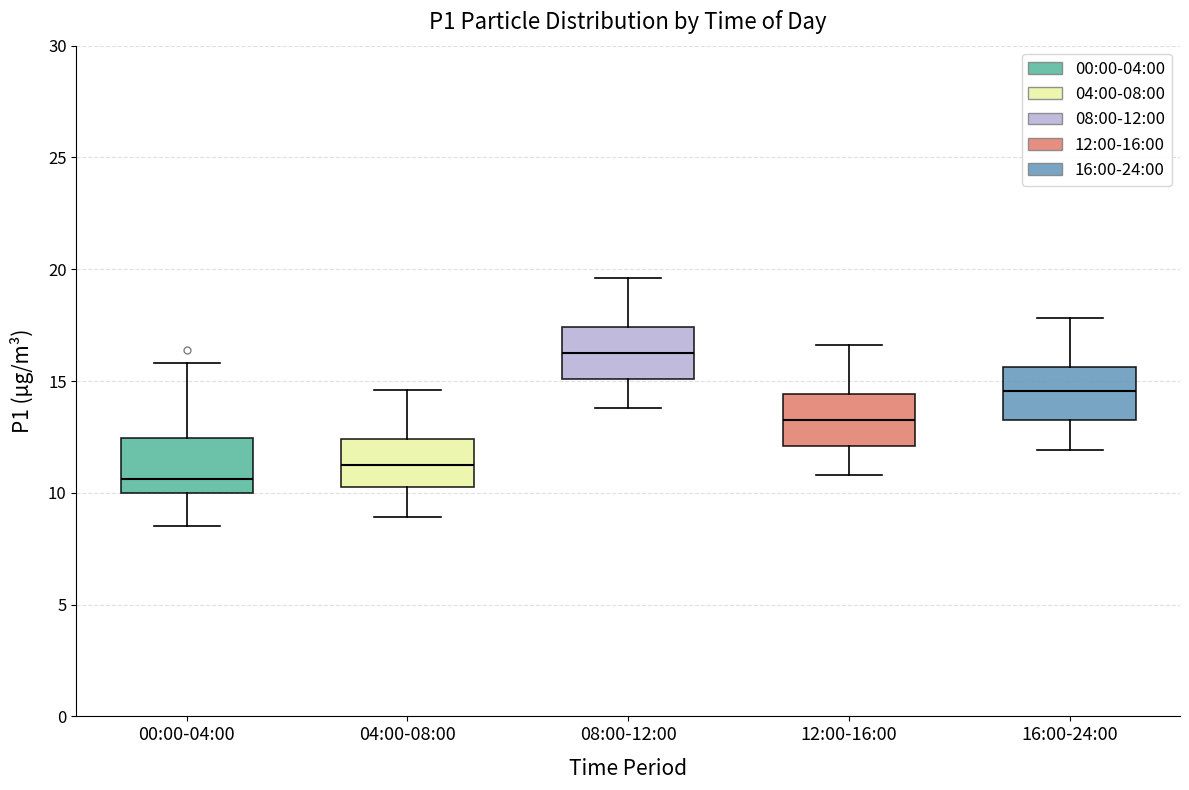

Reading left to right, read every box against the y-axis: the position of its median line, the range the box covers, and the ends of its whiskers. The values are not printed on the chart, so give them approximately, as read against the axis.

00:00-04:00: median 10.5, box 10.0 to 12.5, whiskers 8.5 to 16.0
04:00-08:00: median 11.5, box 10.5 to 12.5, whiskers 9.0 to 14.5
08:00-12:00: median 16.5, box 15.0 to 17.5, whiskers 14.0 to 19.5
12:00-16:00: median 13.5, box 12.0 to 14.5, whiskers 11.0 to 16.5
16:00-24:00: median 14.5, box 13.5 to 15.5, whiskers 12.0 to 18.0